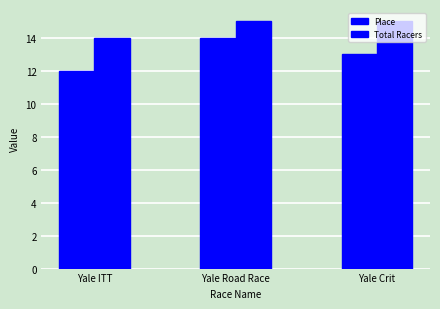

List the series in order of their overall mean, lowest first.

Place, Total Racers